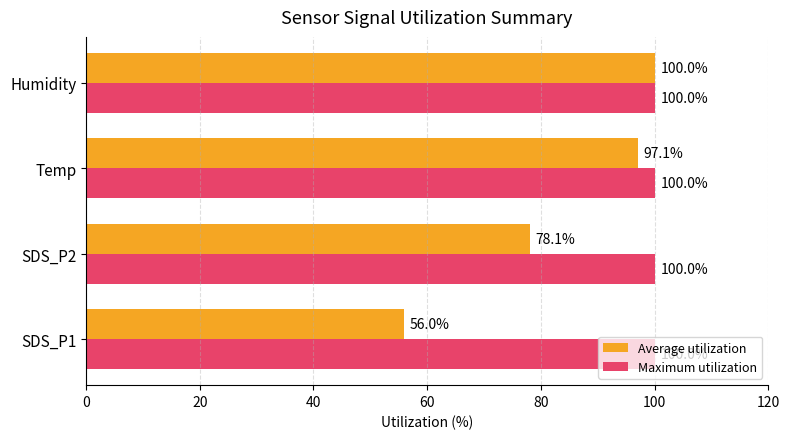

Which series changed the most between Temp and Humidity?

Average utilization